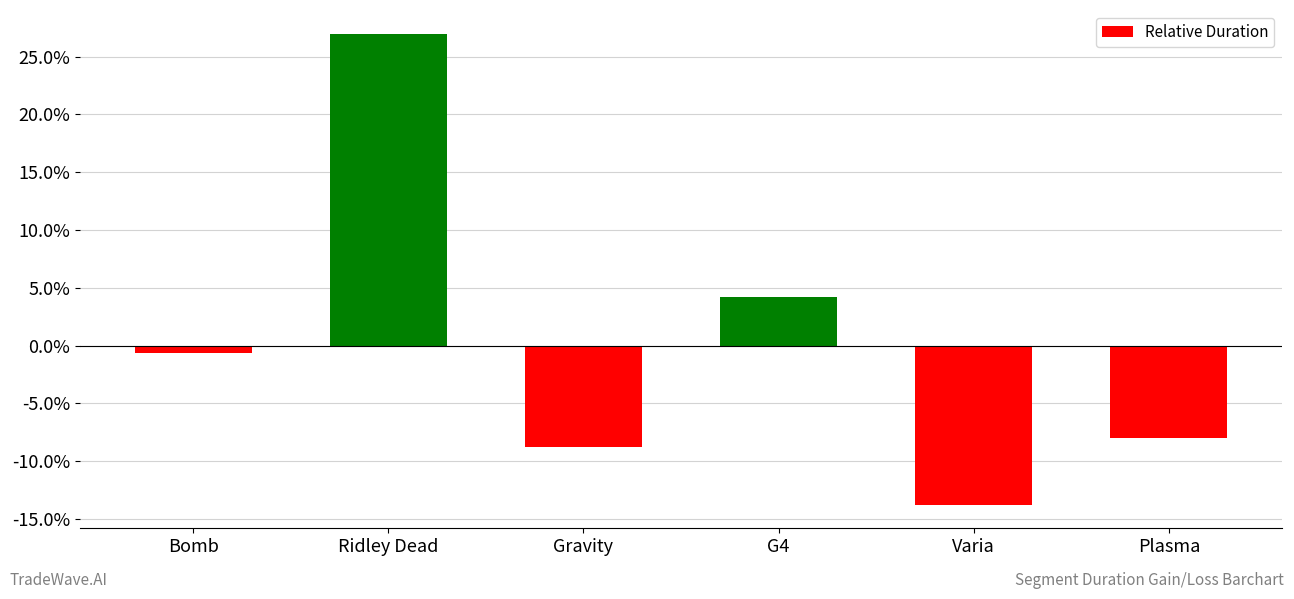

What is the minimum value shown in the chart?

-13.8